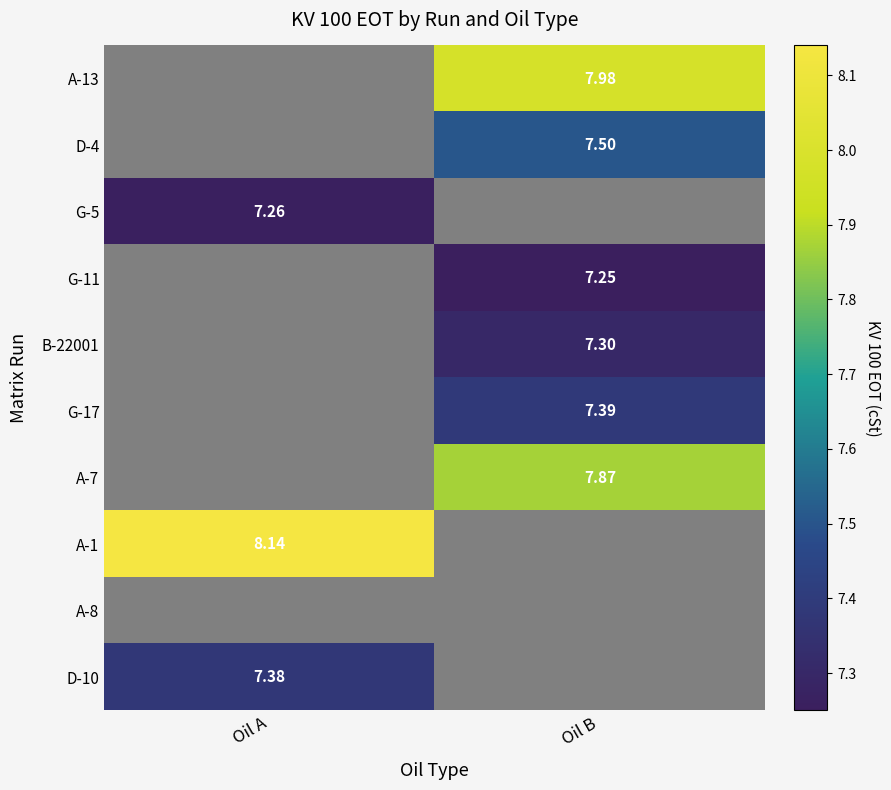

Is the value of A-7 at Oil B greater than the value of A-13 at Oil B?

No